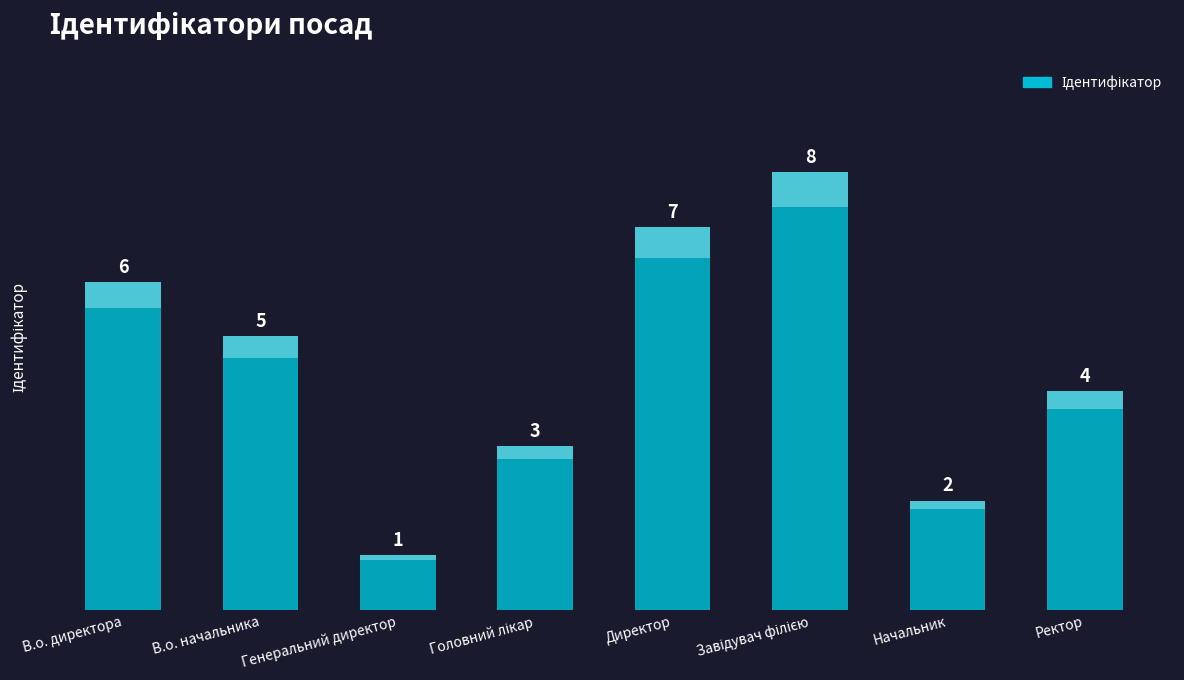

What is the label of the 1st bar from the right?

Ректор